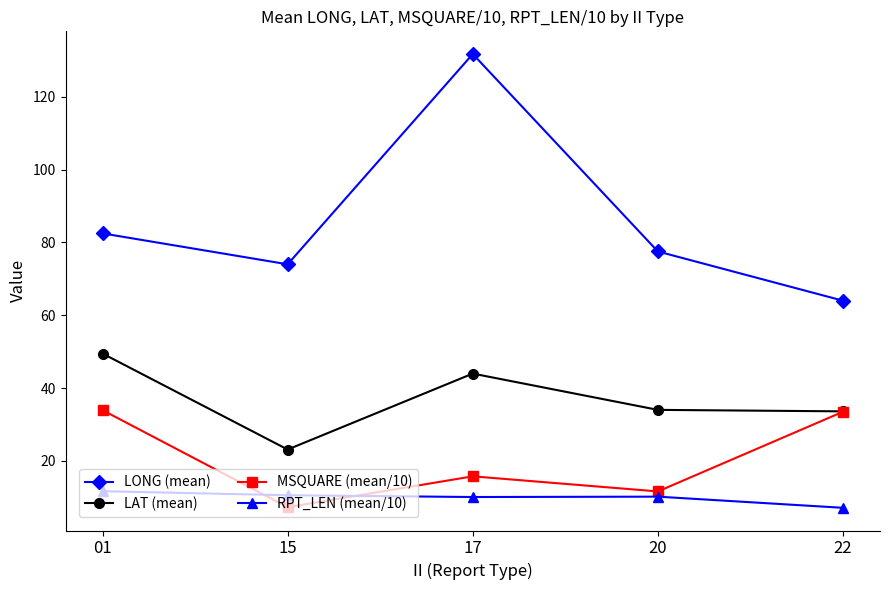

Which category has the highest value across all series?

17